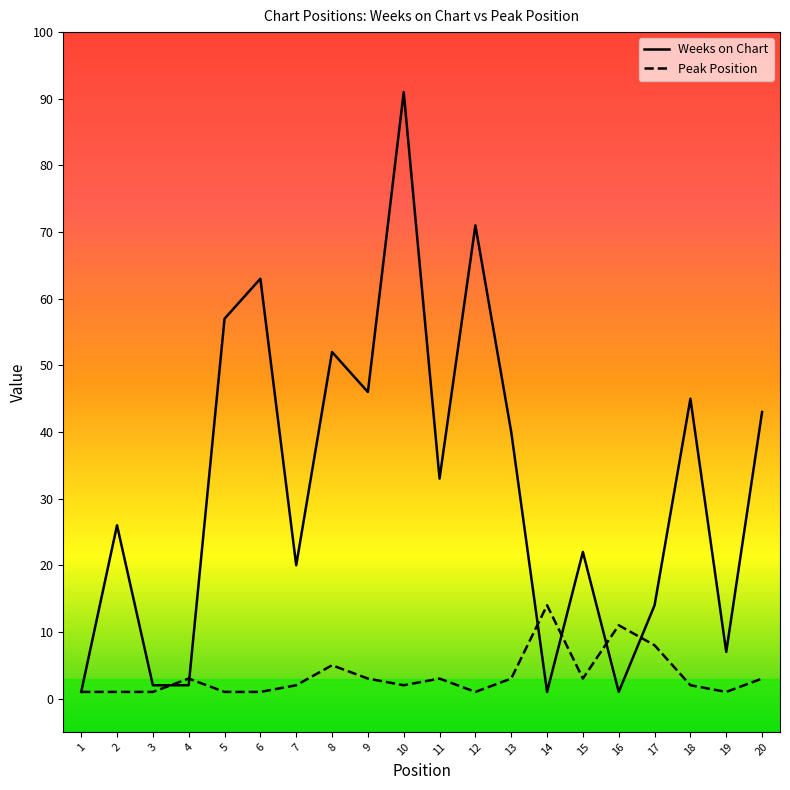

At which category is the sum across all series the highest?

10